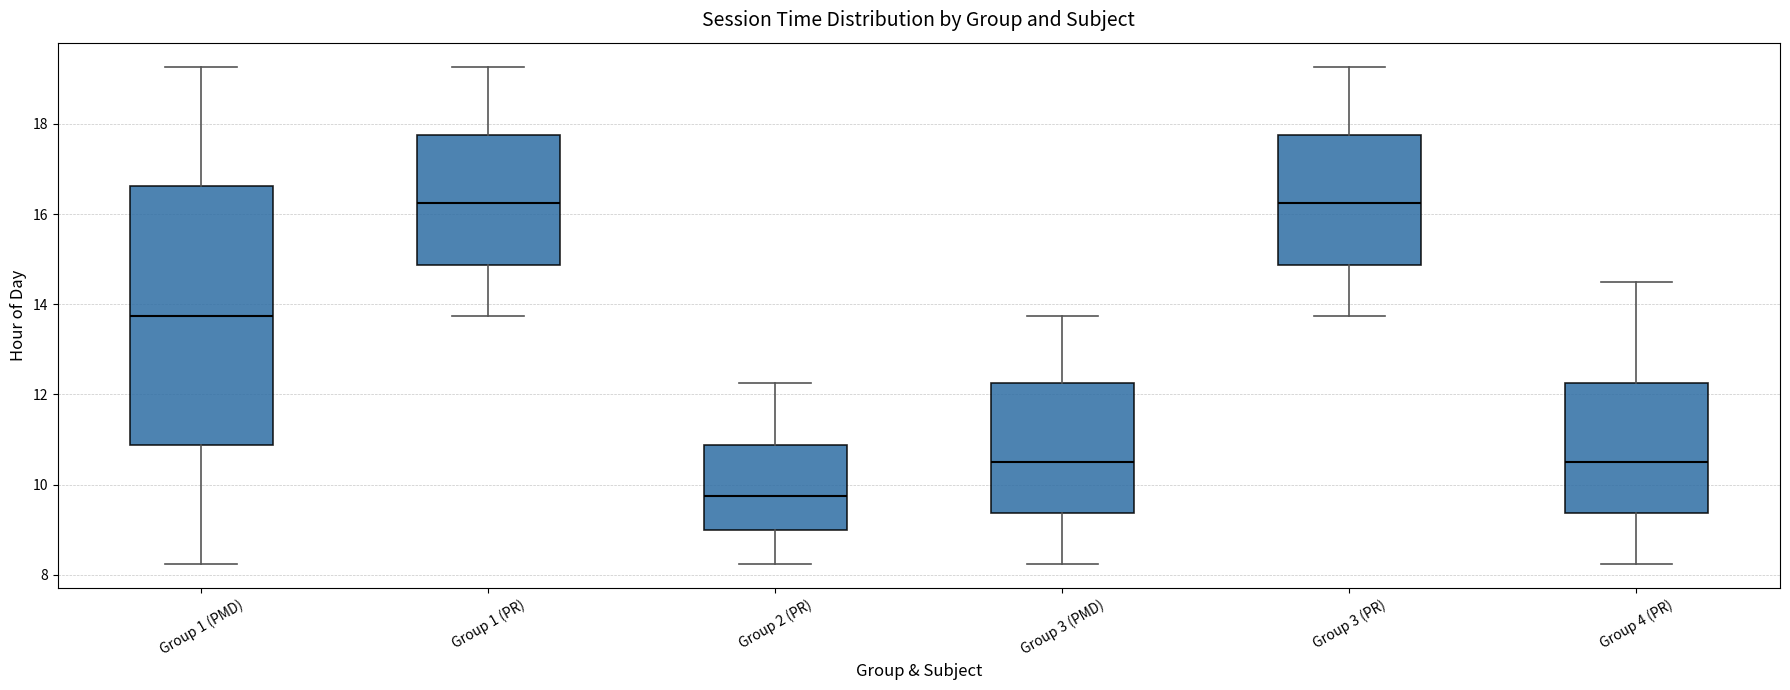

Reading left to right, read every box against the y-axis: the position of its median line, the range the box covers, and the ends of its whiskers. The values are not printed on the chart, so give them approximately, as read against the axis.

Group 1 (PMD): median 13.8, box 10.8 to 16.6, whiskers 8.2 to 19.2
Group 1 (PR): median 16.2, box 14.8 to 17.8, whiskers 13.8 to 19.2
Group 2 (PR): median 9.8, box 9.0 to 10.8, whiskers 8.2 to 12.2
Group 3 (PMD): median 10.6, box 9.4 to 12.2, whiskers 8.2 to 13.8
Group 3 (PR): median 16.2, box 14.8 to 17.8, whiskers 13.8 to 19.2
Group 4 (PR): median 10.6, box 9.4 to 12.2, whiskers 8.2 to 14.6